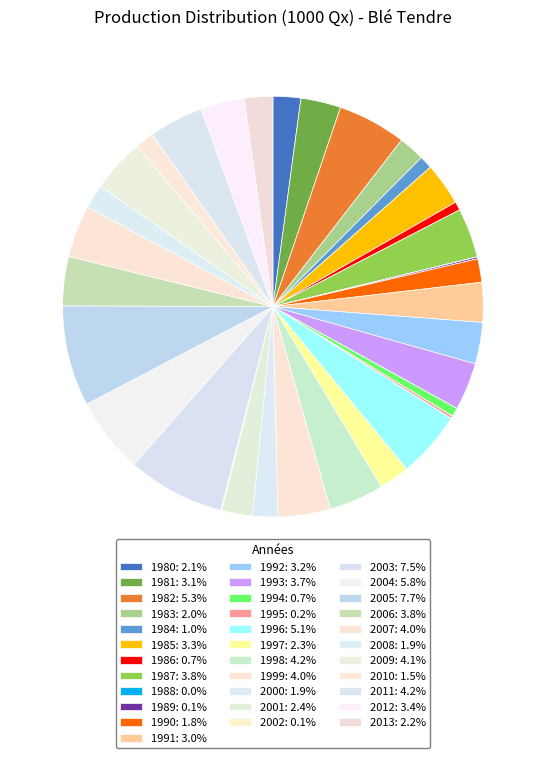

Between 2007 and 2008, which is larger?

2007